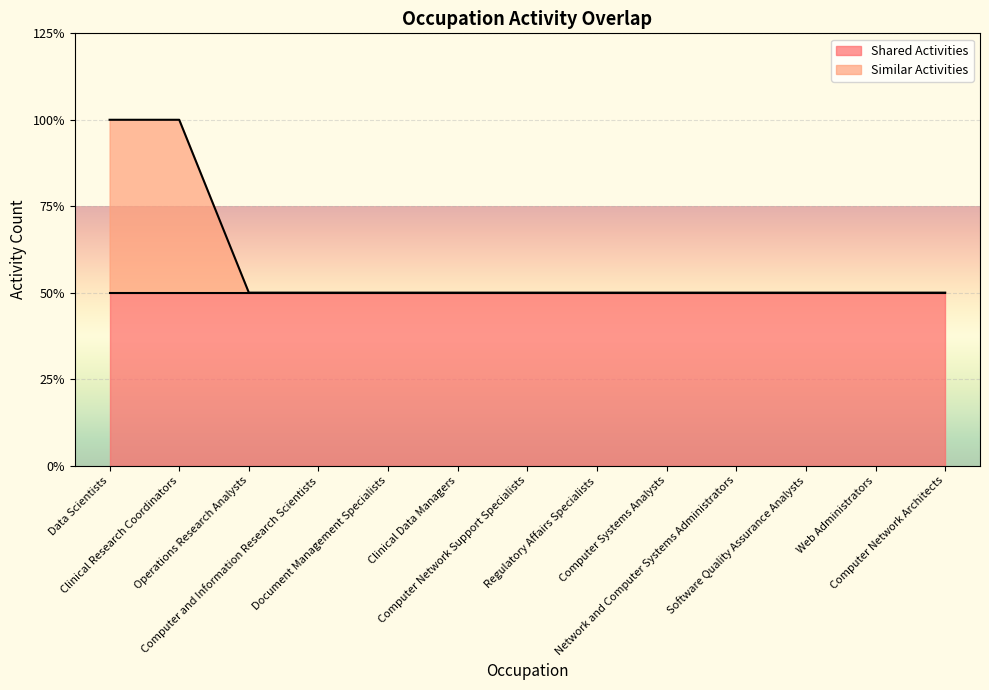

The chart shows a value of 1 at Computer Network Architects. True or false?

True